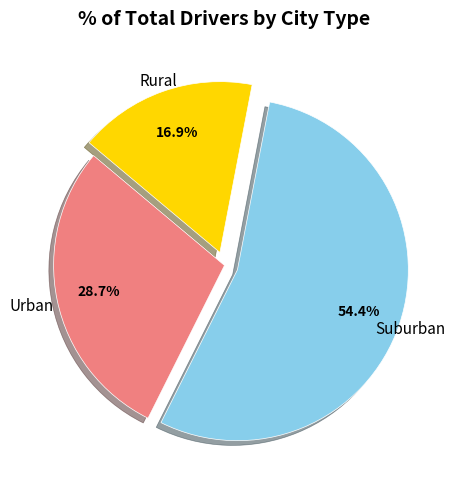

Is there a majority slice in this chart?

Yes